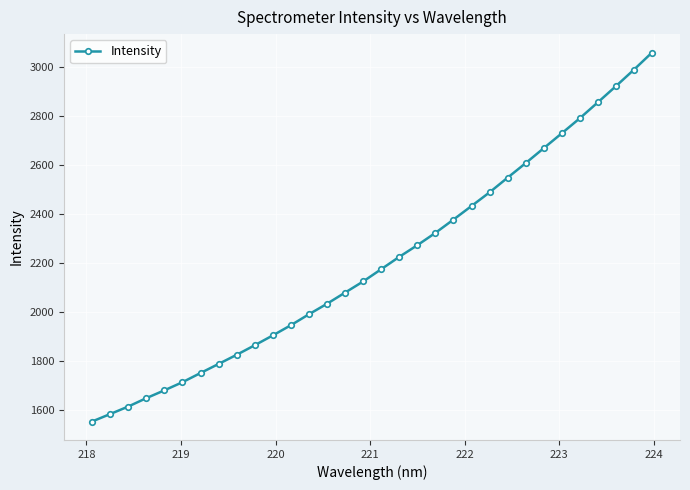

Does the chart display data point markers on the line(s)?

Yes